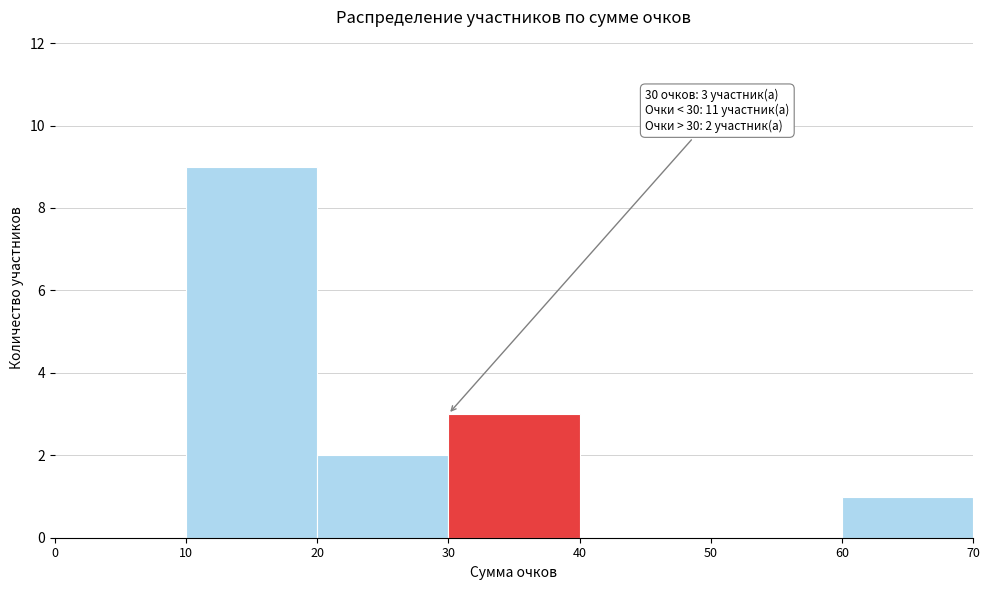

Which range on the x-axis has the tallest bar?

10 to 20